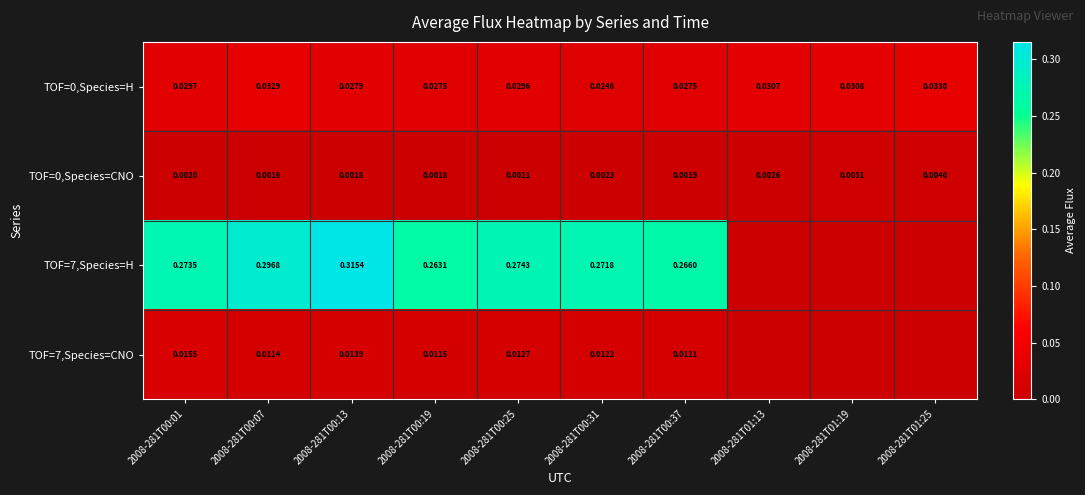

Is the value of TOF=0,Species=CNO at 2008-281T00:01 greater than the value of TOF=0,Species=H at 2008-281T00:37?

No